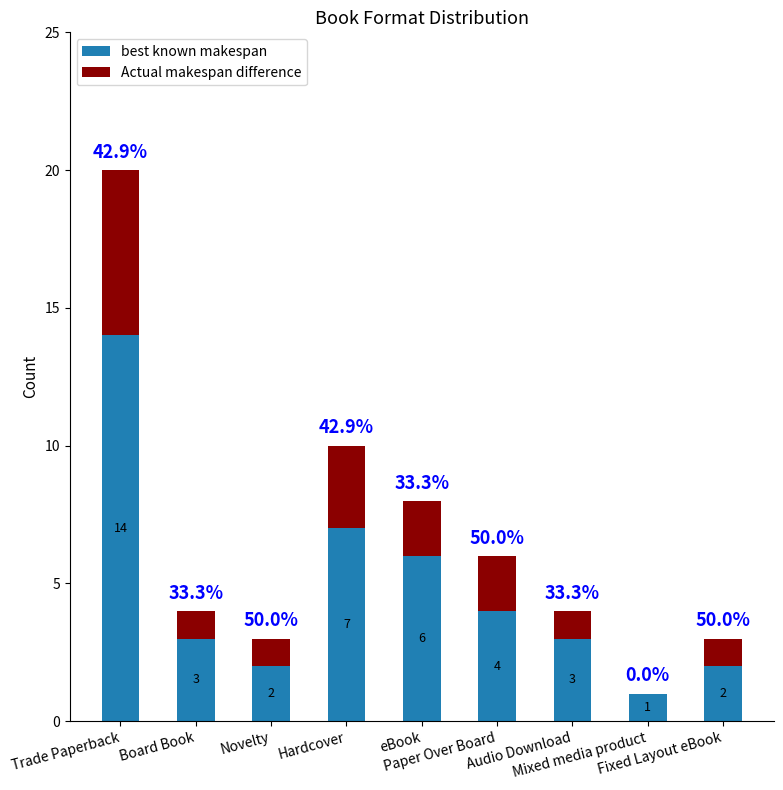

How many categories are shown in the chart?

9